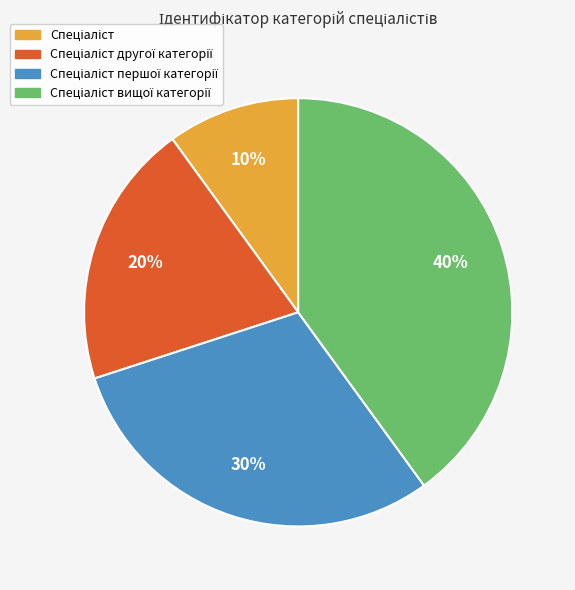

Does any single category account for the majority?

No